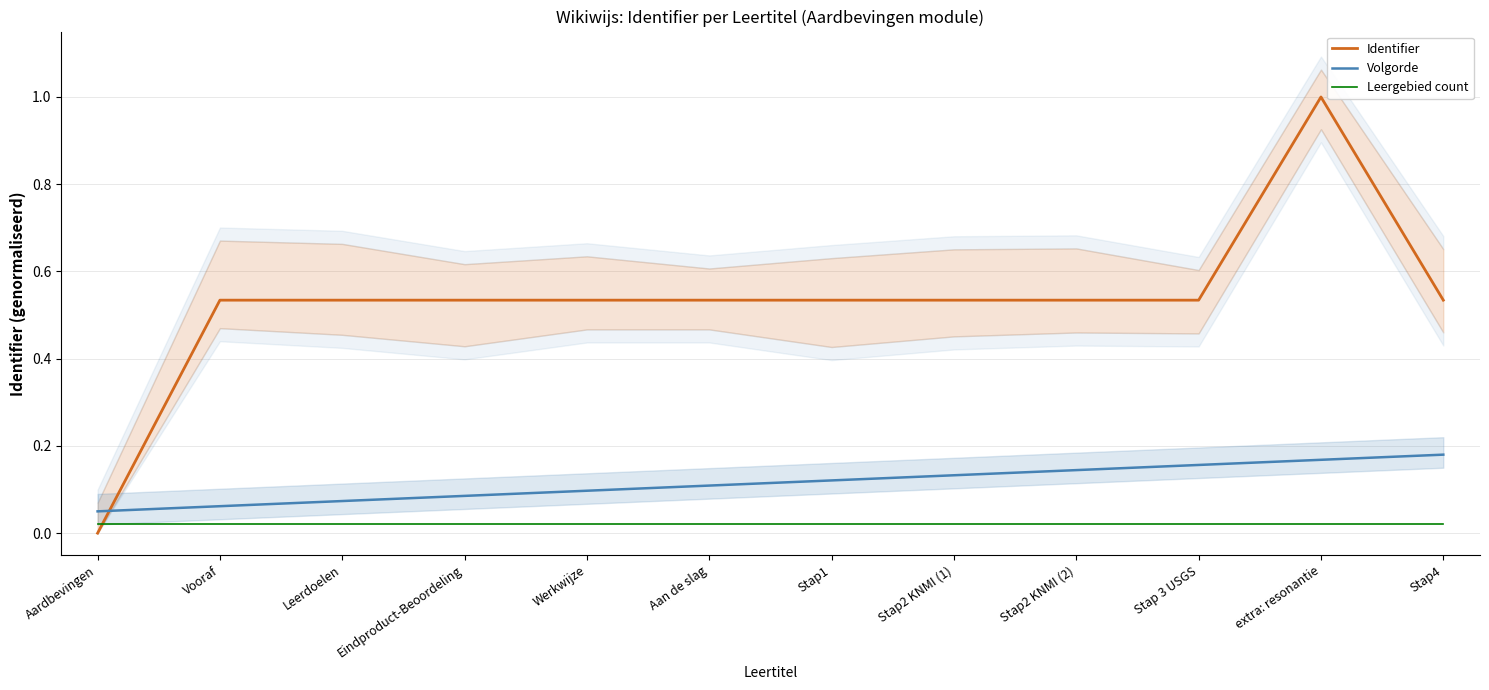

What is the total value across all series at Leerdoelen?

0.6